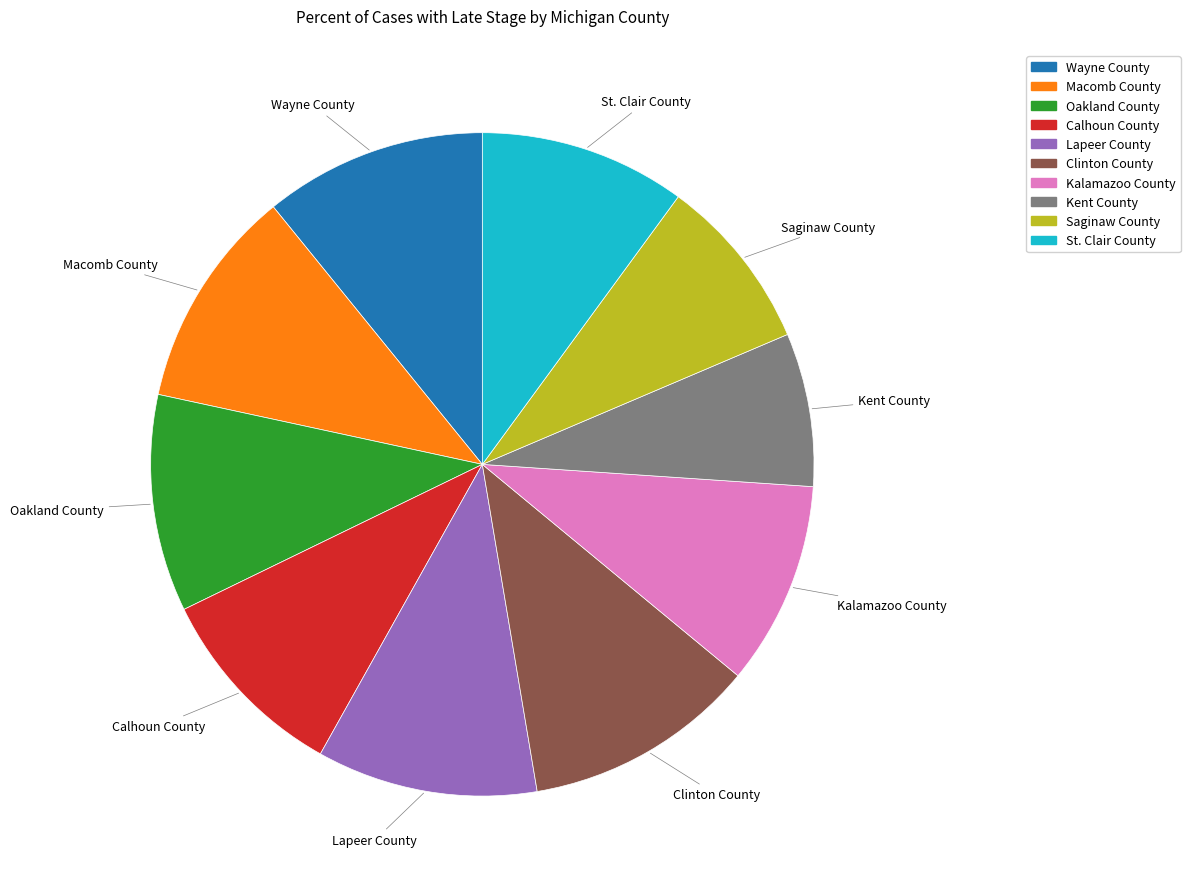

What is the largest slice in the pie chart?

Clinton County